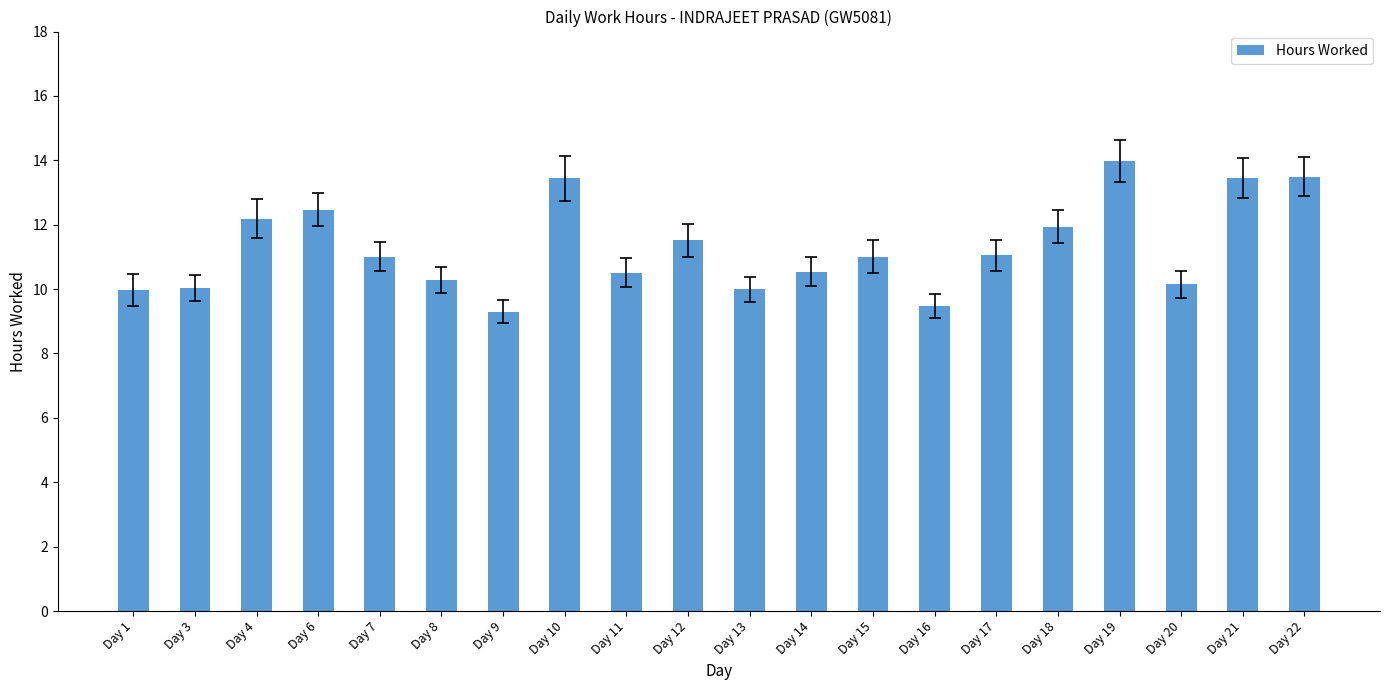

Which category has the highest value across all series?

Day 19